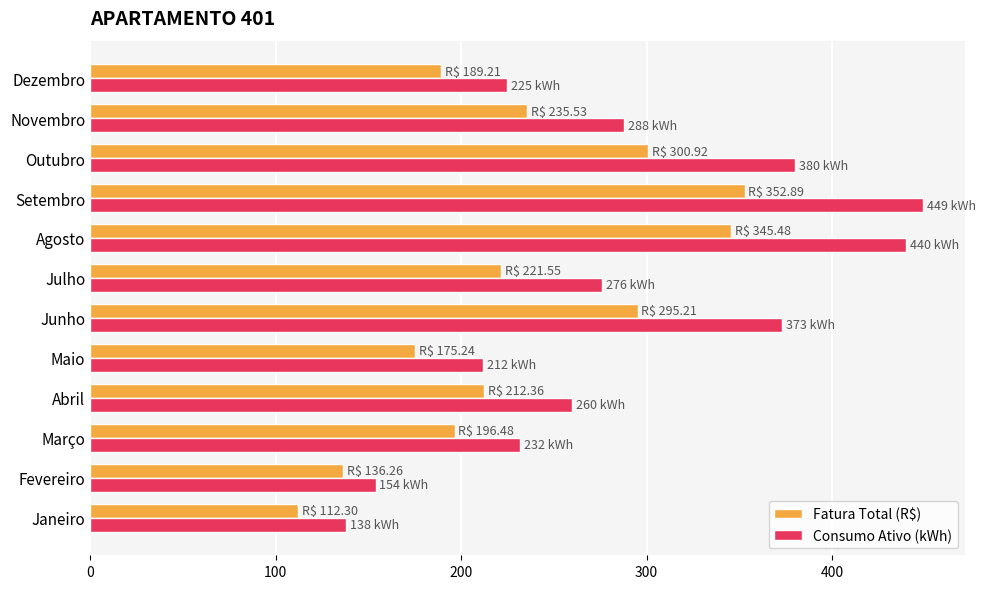

How many data points in Consumo Ativo (kWh) are less than 276?

6